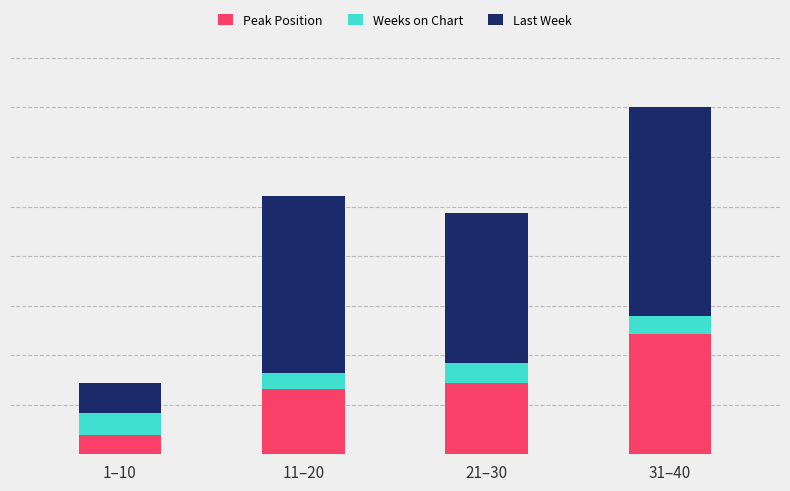

Read the Last Week value at 11–20.

35.7